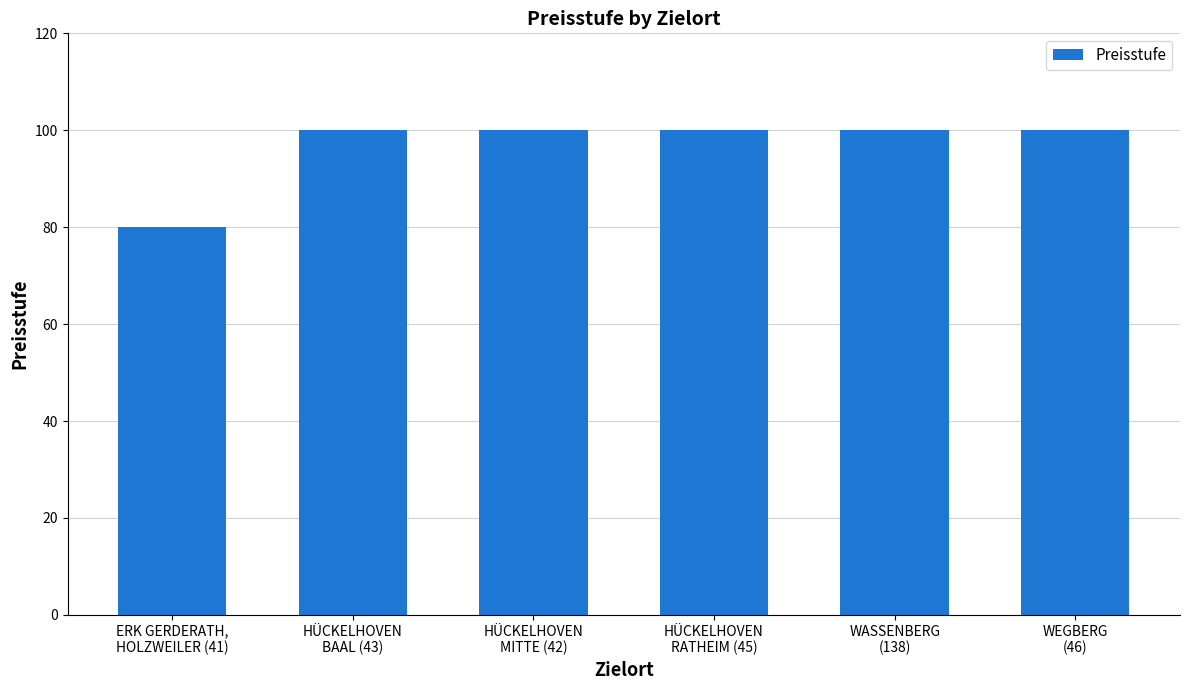

Reading left to right, transcribe all the data shown in this chart.

ERK GERDERATH,
HOLZWEILER (41)=80	HÜCKELHOVEN
BAAL (43)=100	HÜCKELHOVEN
MITTE (42)=100	HÜCKELHOVEN
RATHEIM (45)=100	WASSENBERG
(138)=100	WEGBERG
(46)=100